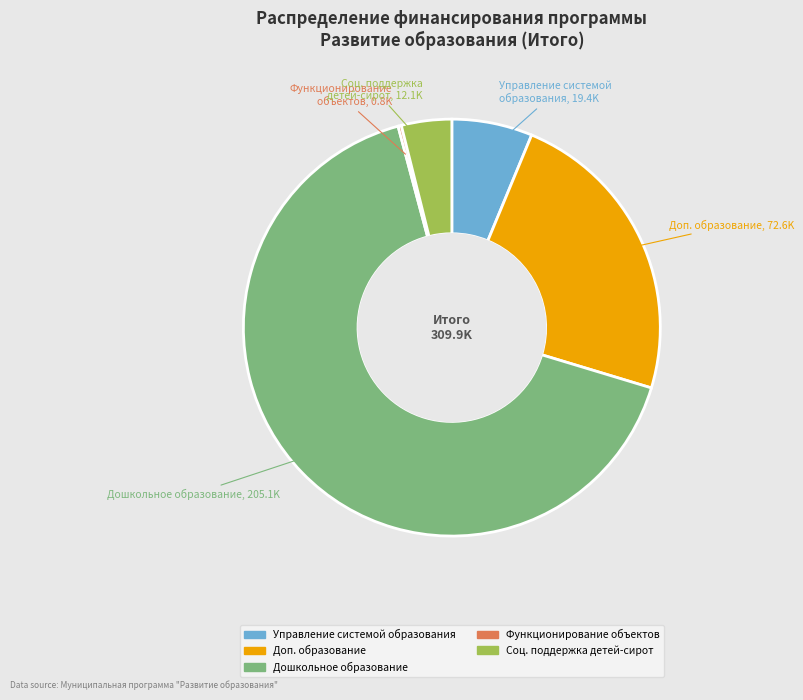

The Дошкольное образование slice represents 60% of the pie. True or false?

False